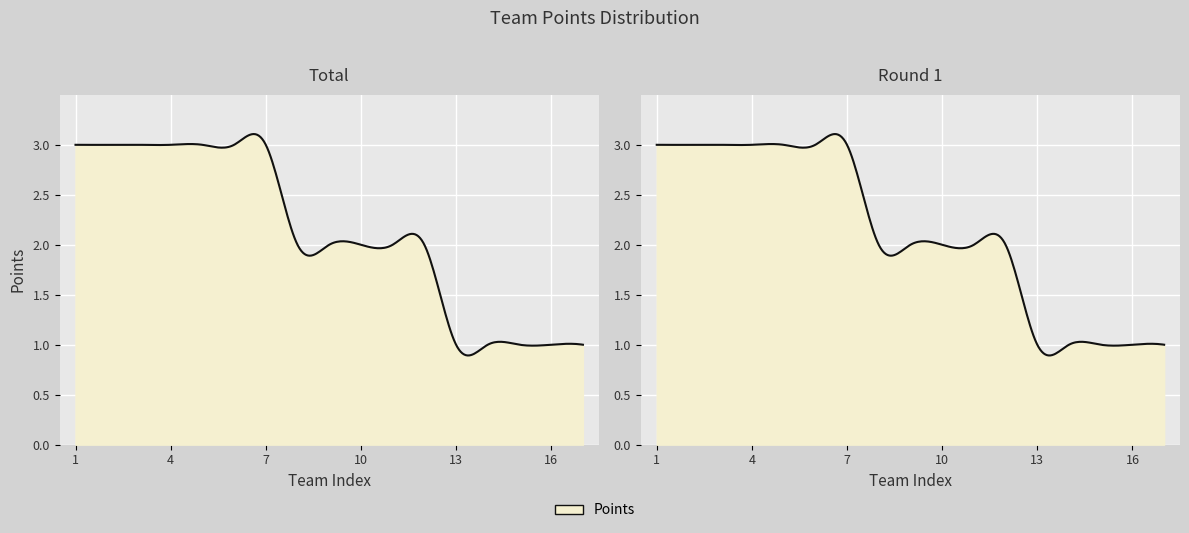

Rank the series at 9 from lowest to highest value.

Total, Round 1